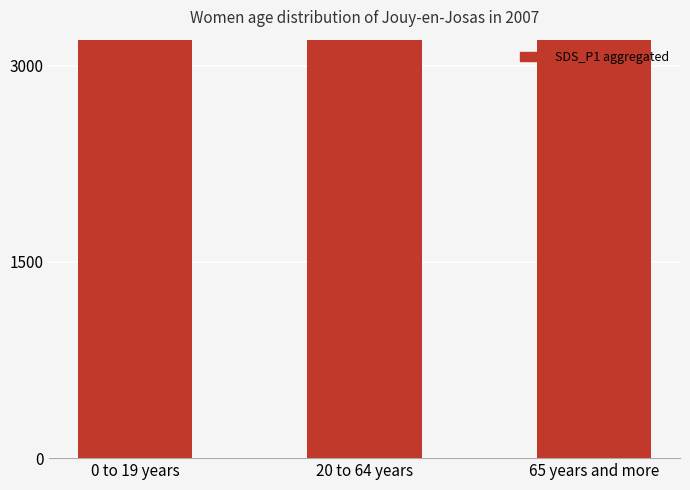

What is the sum of the values at 0 to 19 years and 20 to 64 years?

34457.4